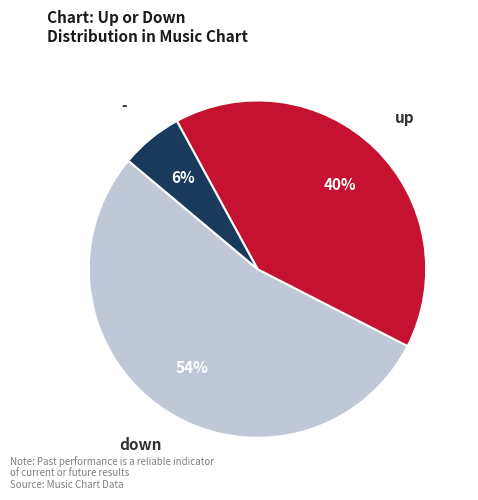

Combined, do down and up account for over 50%?

Yes